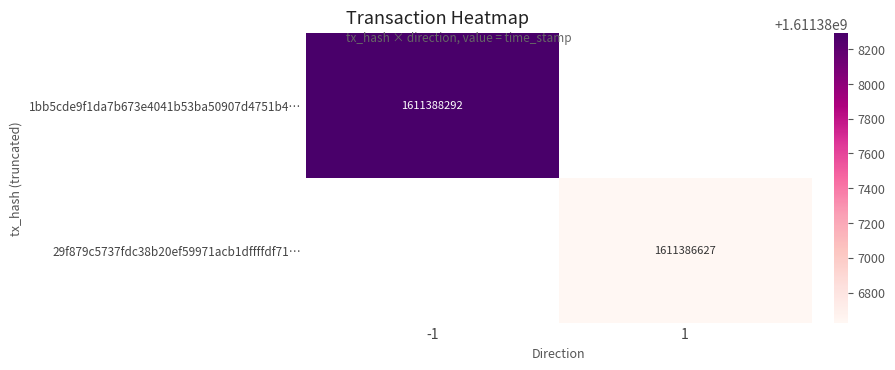

The 1bb5cde9f1da7b673e4041b53ba50907d4751b4… series shows 418909187 at -1. True or false?

False